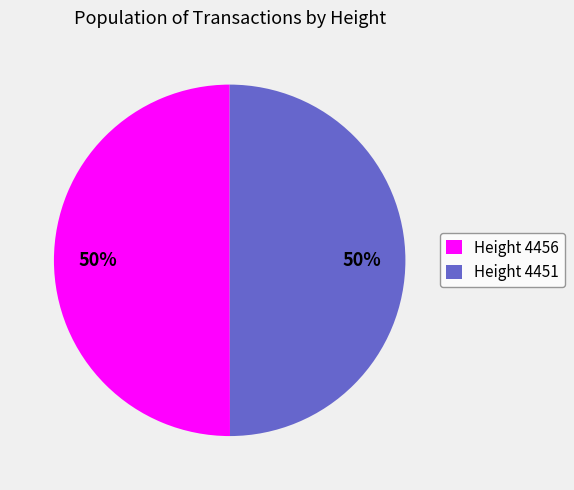

Is it true that Height 4451 is 50% of the pie?

True